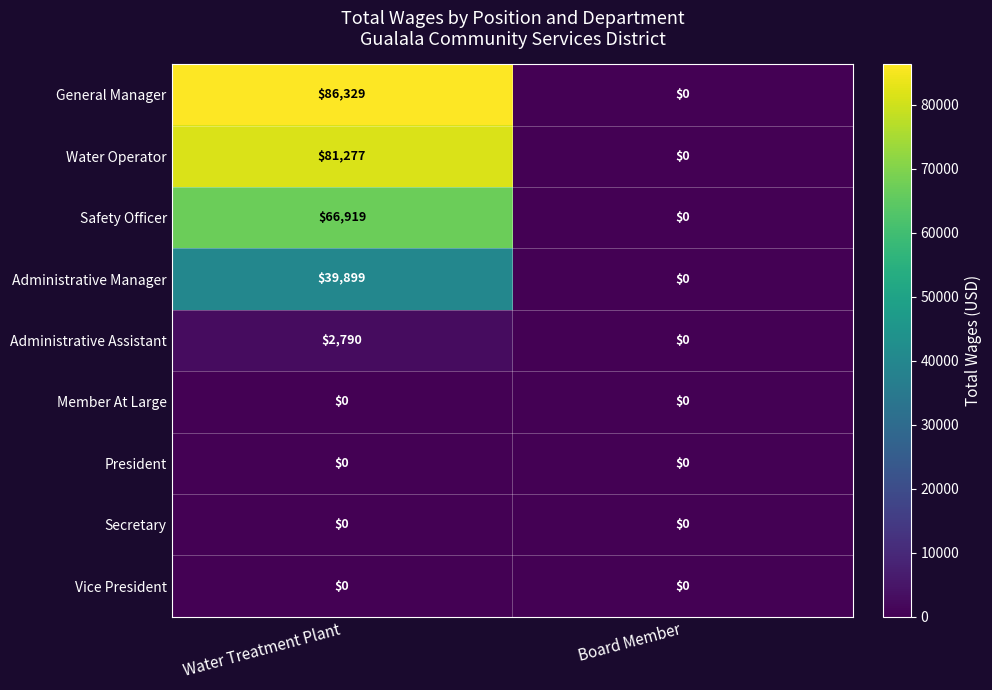

Reading left to right, transcribe all the data shown in this chart.

General Manager: Water Treatment Plant=86329	Board Member=0
Water Operator: Water Treatment Plant=81277	Board Member=0
Safety Officer: Water Treatment Plant=66919	Board Member=0
Administrative Manager: Water Treatment Plant=39899	Board Member=0
Administrative Assistant: Water Treatment Plant=2790	Board Member=0
Member At Large: Water Treatment Plant=0	Board Member=0
President: Water Treatment Plant=0	Board Member=0
Secretary: Water Treatment Plant=0	Board Member=0
Vice President: Water Treatment Plant=0	Board Member=0